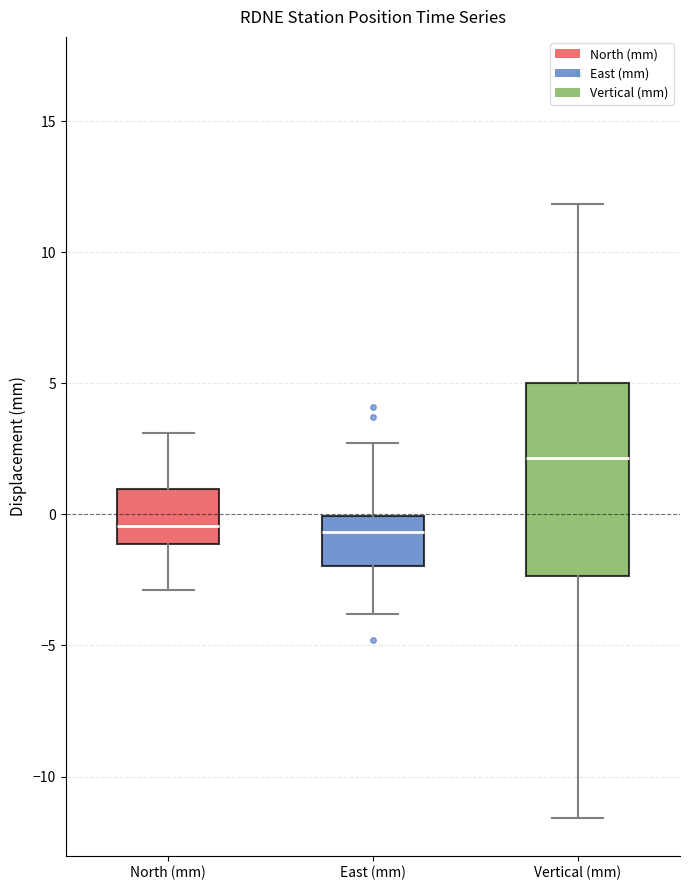

Comparing the boxes themselves (not the whiskers), which one is the tallest?

Vertical (mm)